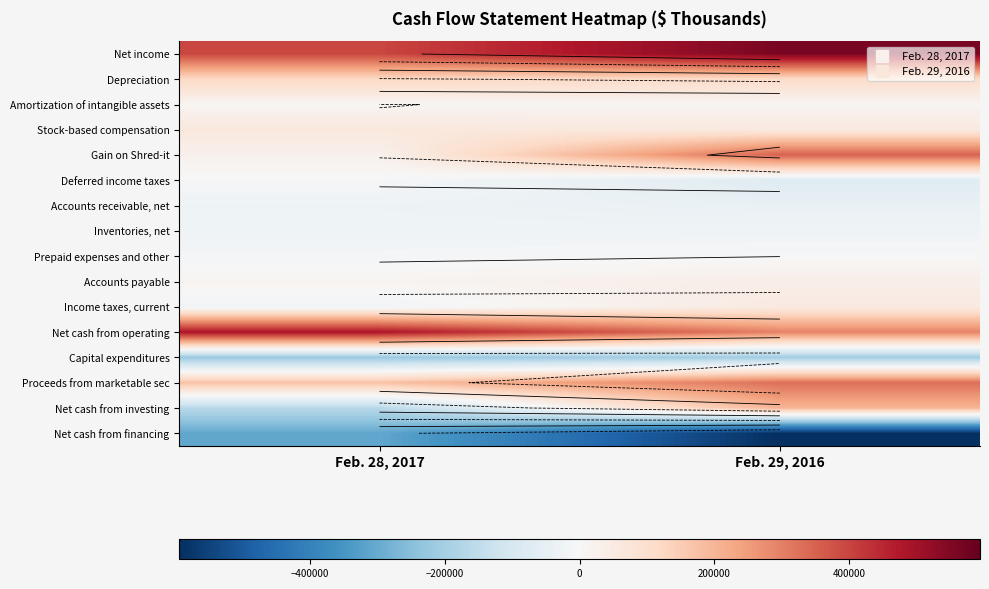

What is the minimum value shown in the chart?

-594315